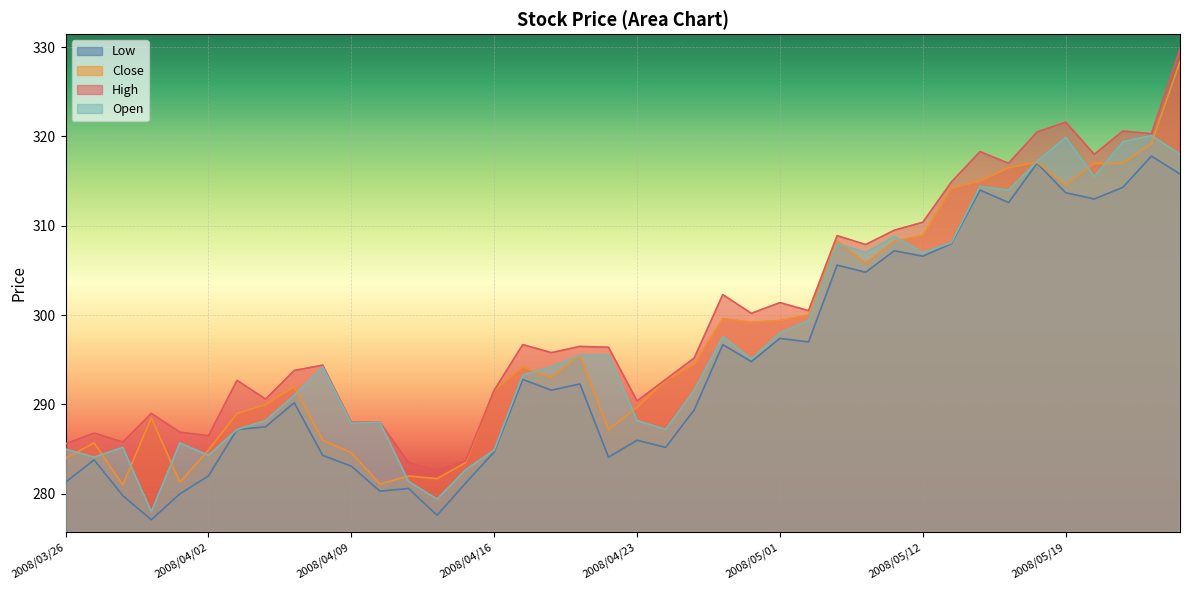

Read the High value at 2008/04/28.

302.3